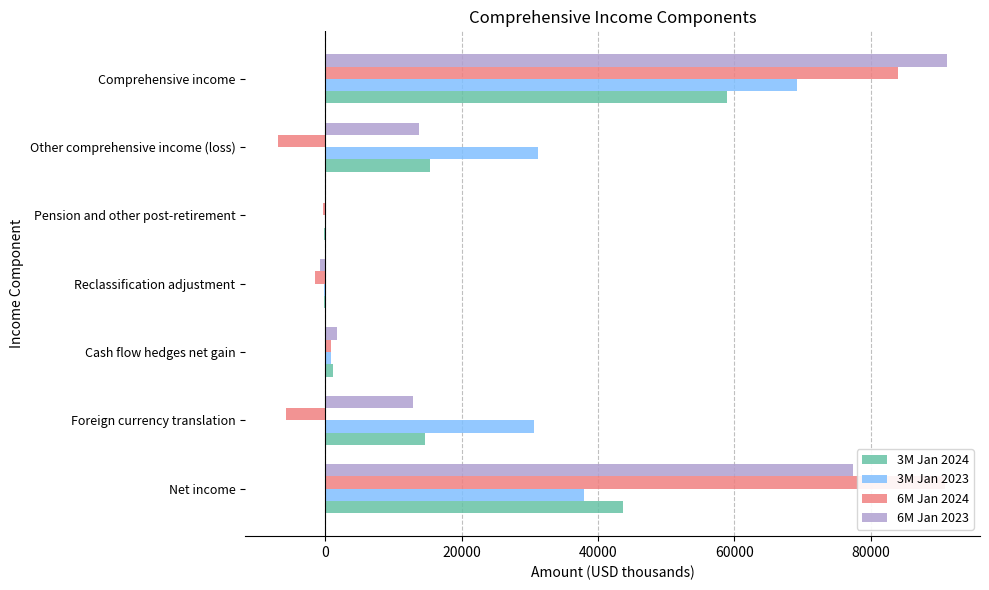

How many bars are there in total?

28